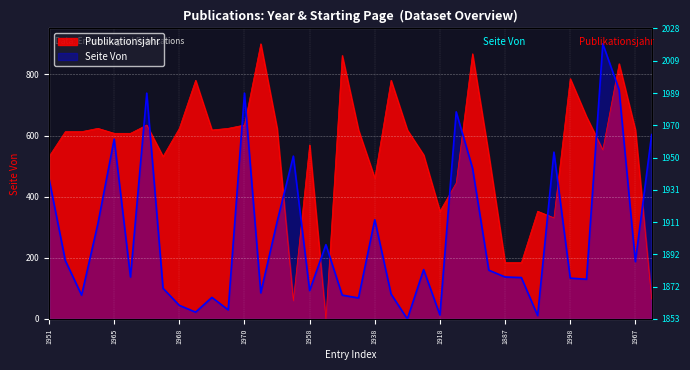

In Seite Von, how many points are higher than both neighbors (excluding endpoints)?

11